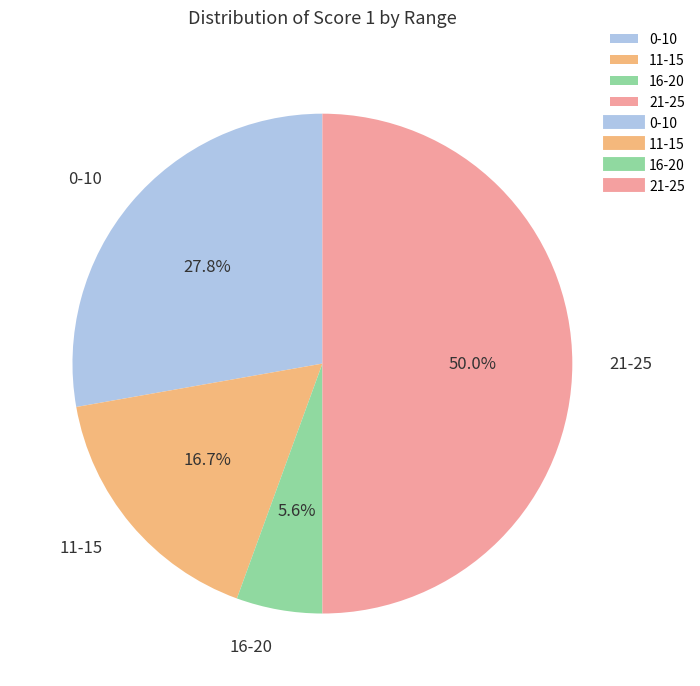

Does 0-10 represent more than half of the total?

No